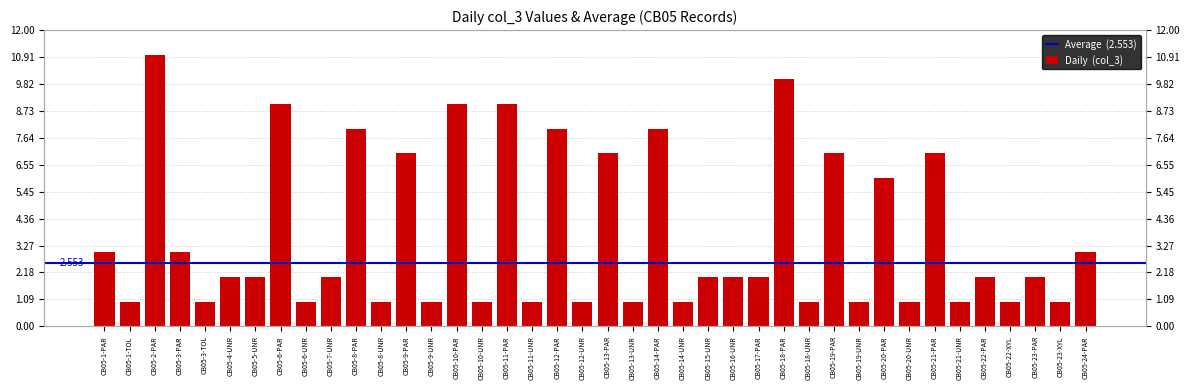

Between CB05-22-PAR and CB05-19-PAR, which is larger?

CB05-19-PAR